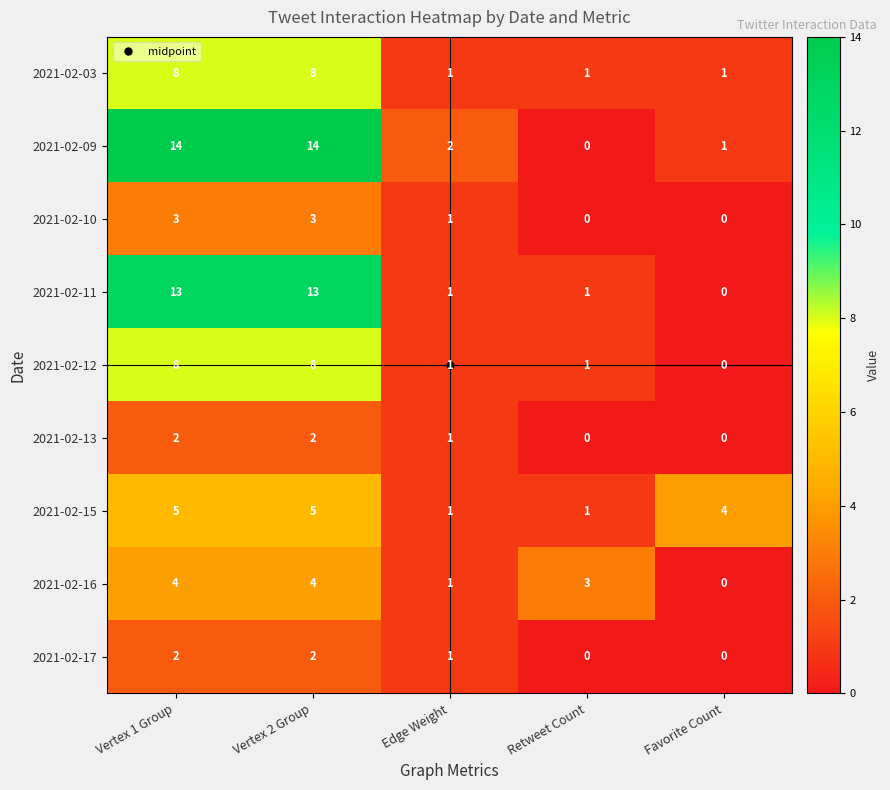

What is the approximate value of 2021-02-12 at Vertex 1 Group?

8